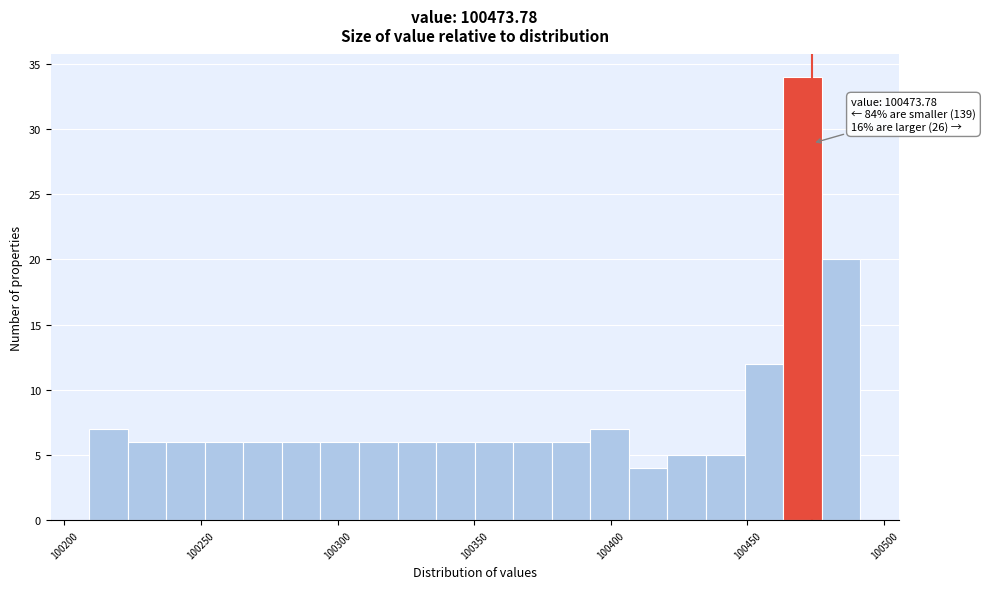

Read against the x-axis, roughly where is the centre of the tallest bar?

100470